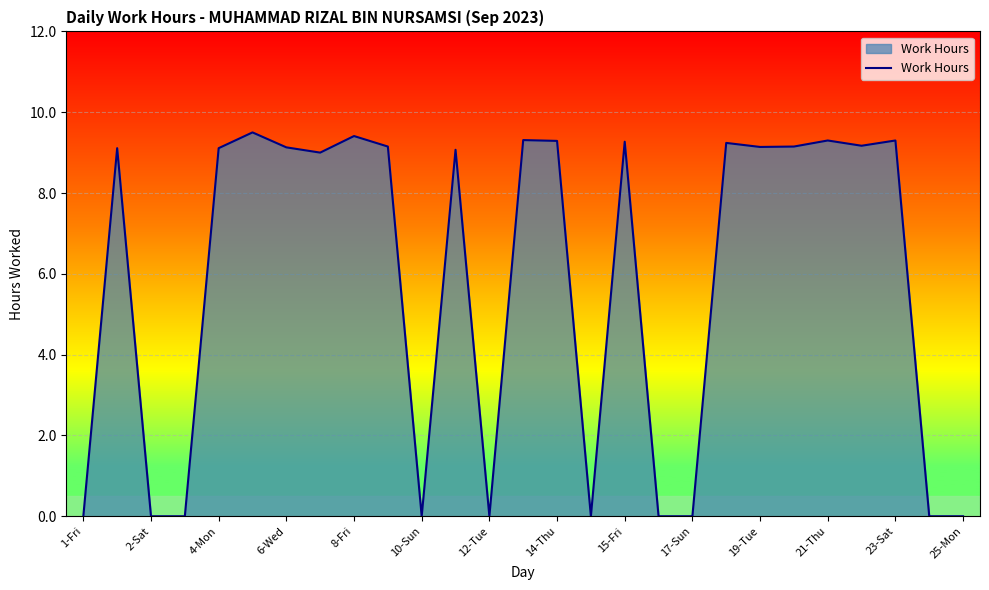

What is the difference between the maximum and minimum values?

9.5